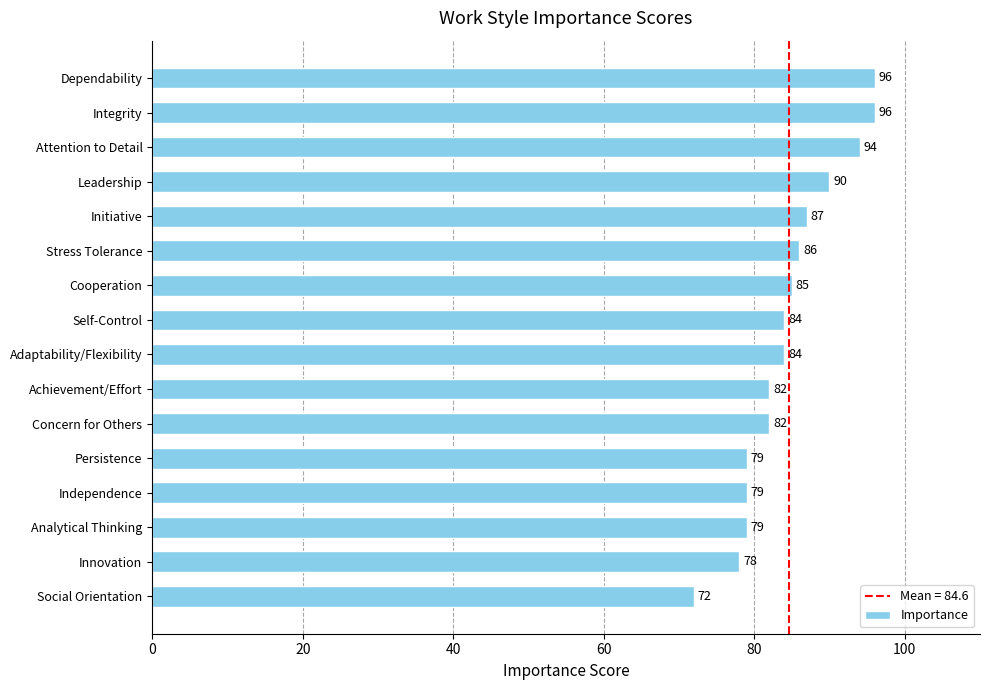

Between Self-Control and Attention to Detail, which is larger?

Attention to Detail